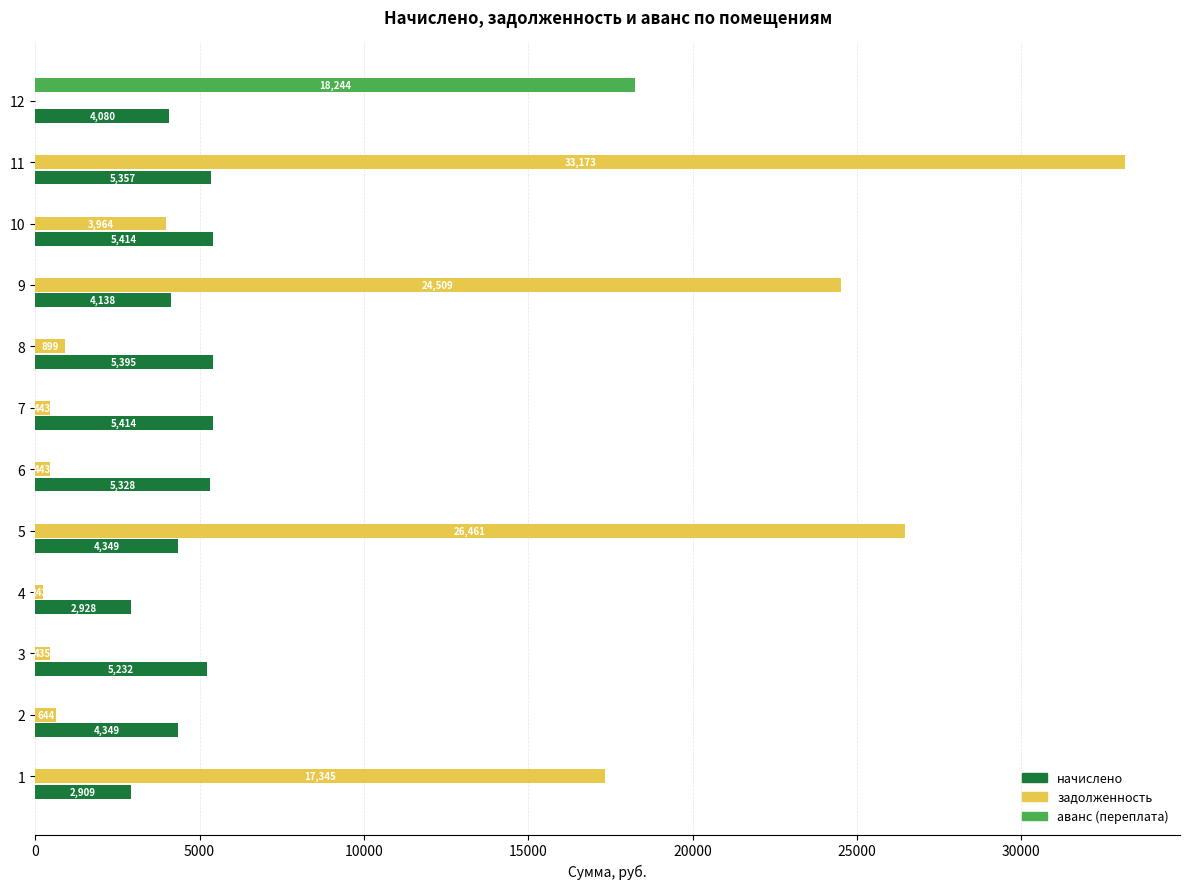

Is it true that аванс (переплата) equals 11314.9 at 2?

False